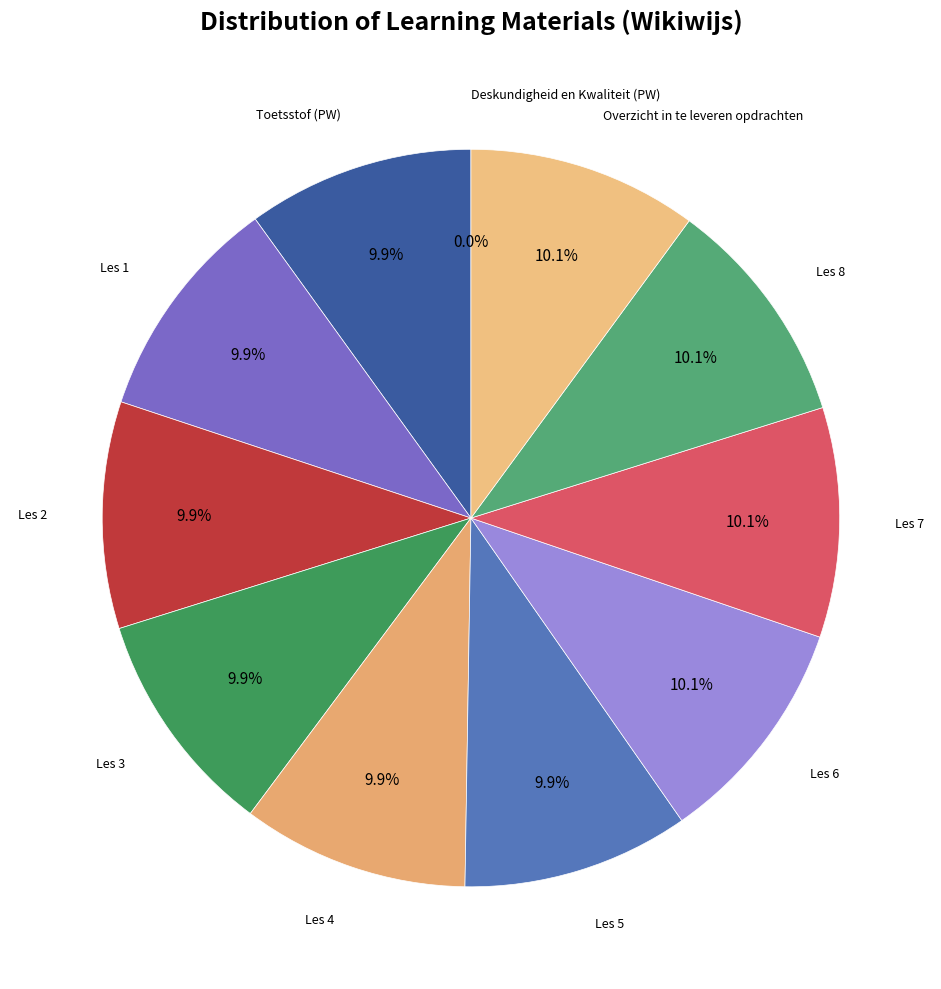

What is the total percentage of Les 8 and Les 4?

20.0%